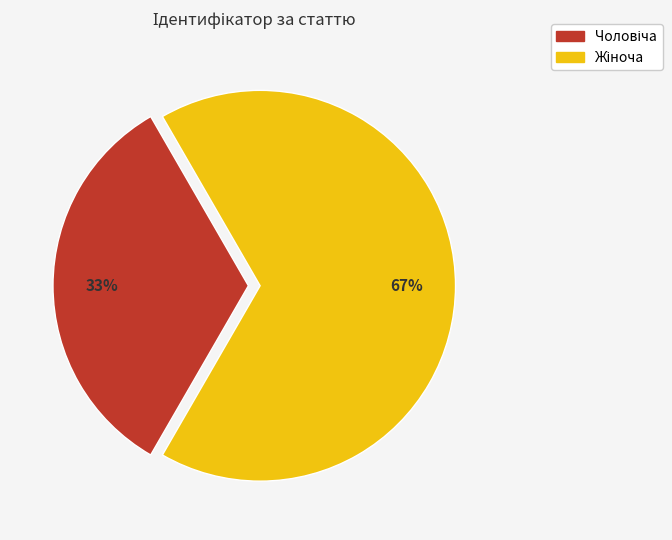

To the nearest percent, what is the average slice percentage?

50%